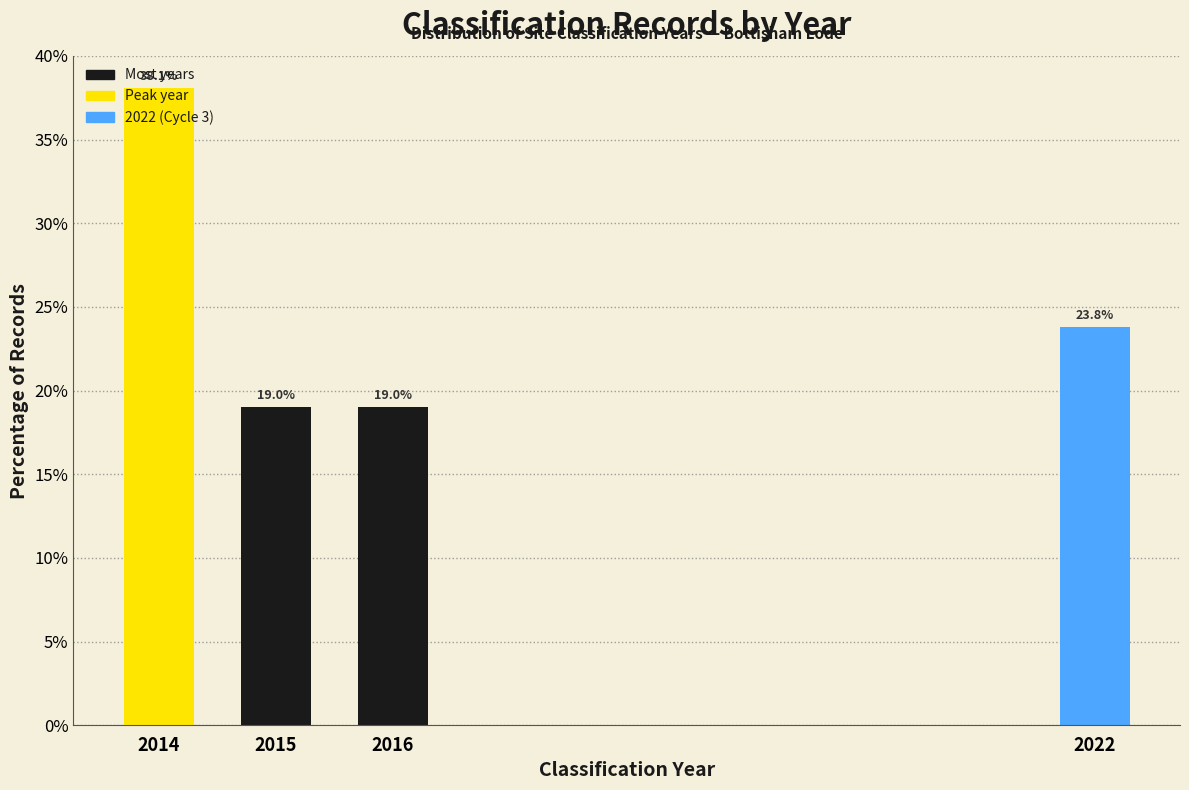

Read the value at 2015.

19.0